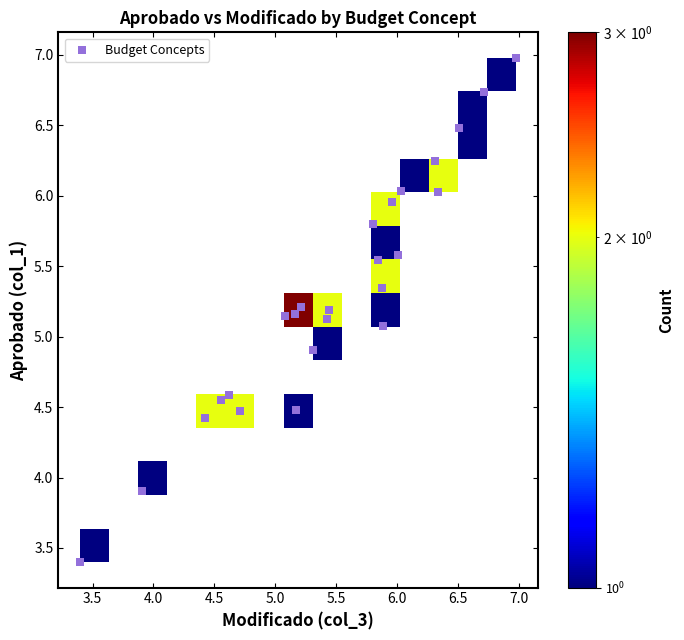

What is the range of X values (max minus min)?

3.6